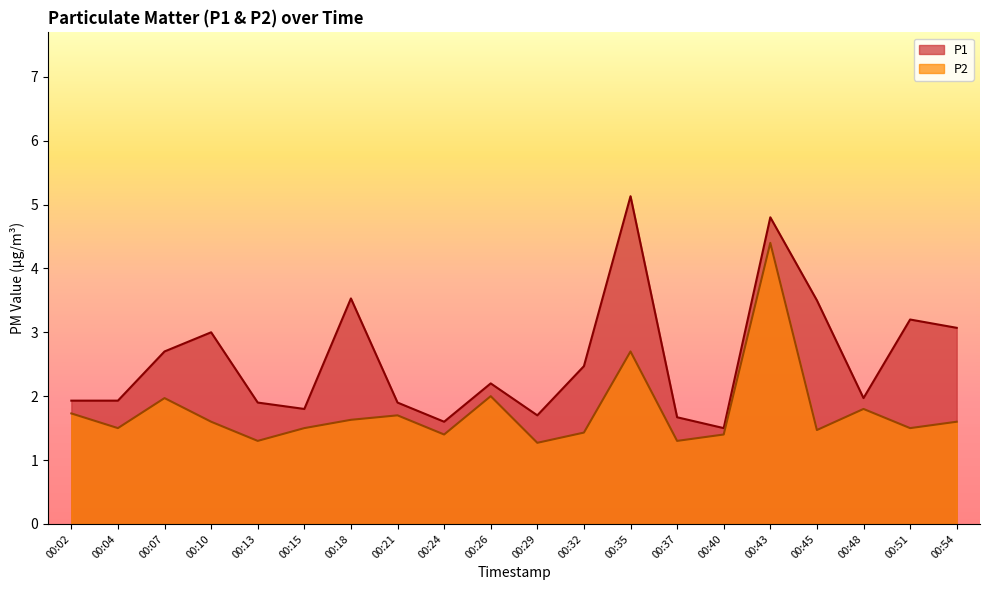

Does the chart display data point markers on the line(s)?

No